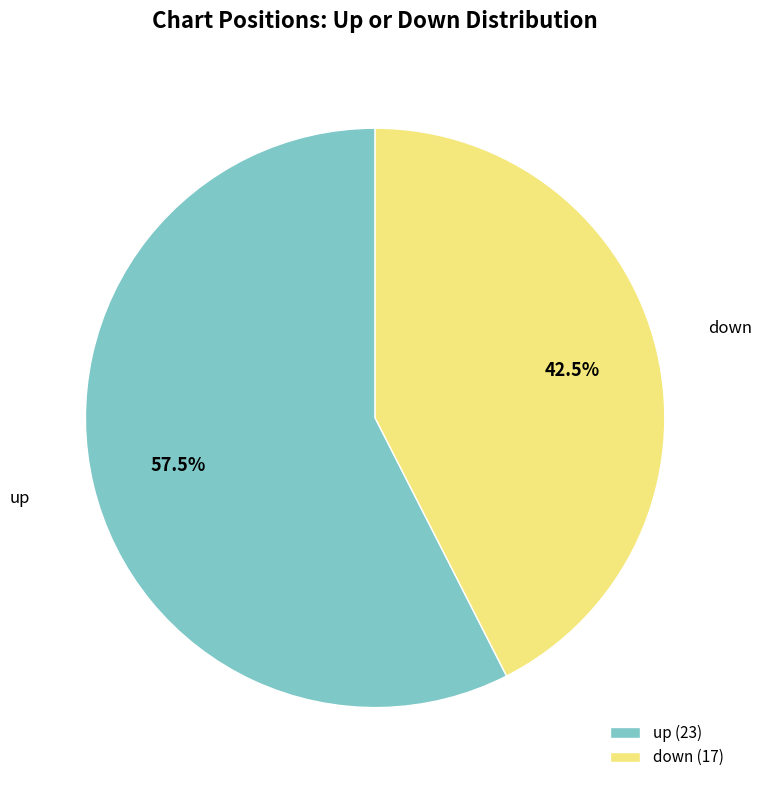

Count the number of slices in the pie.

2